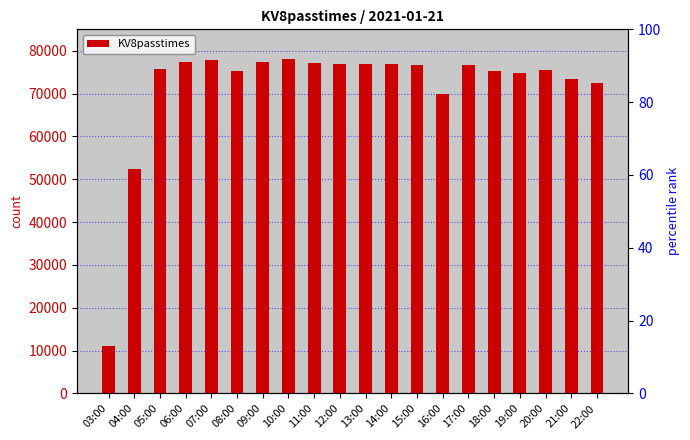

How many data points does each series have?

20